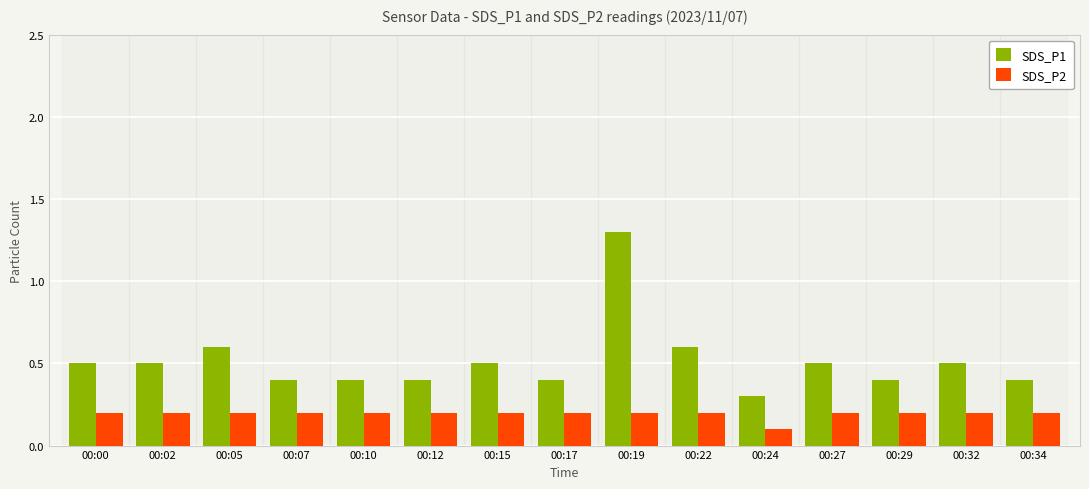

What is the difference between the highest and lowest values at 00:27?

0.3